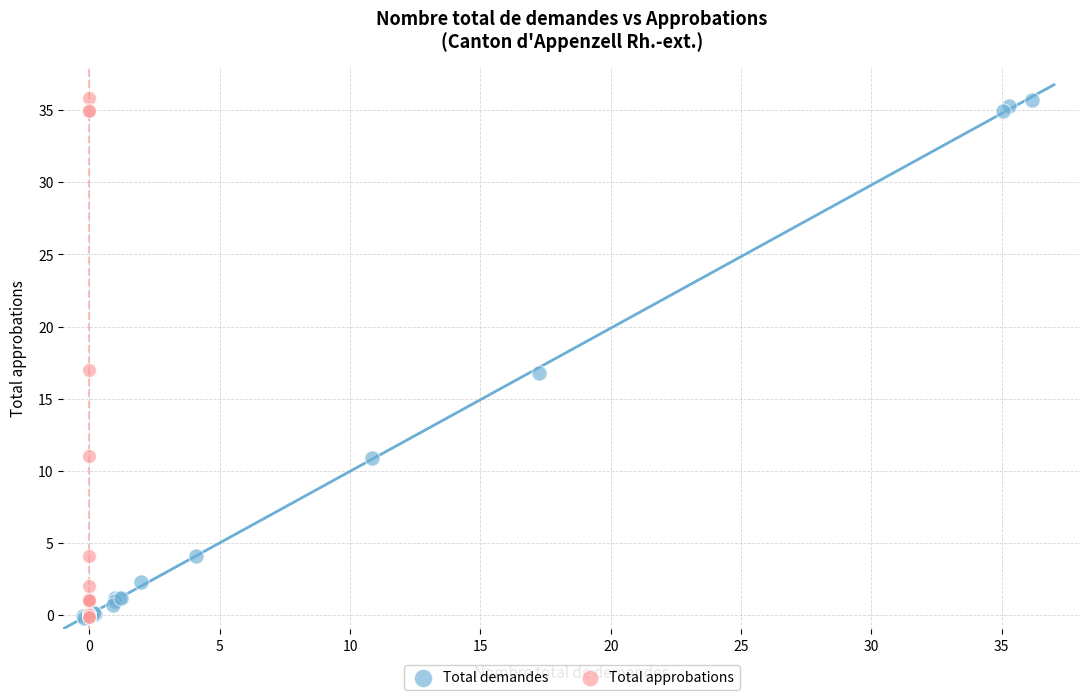

Which series has the widest spread of Y values?

Total approbations